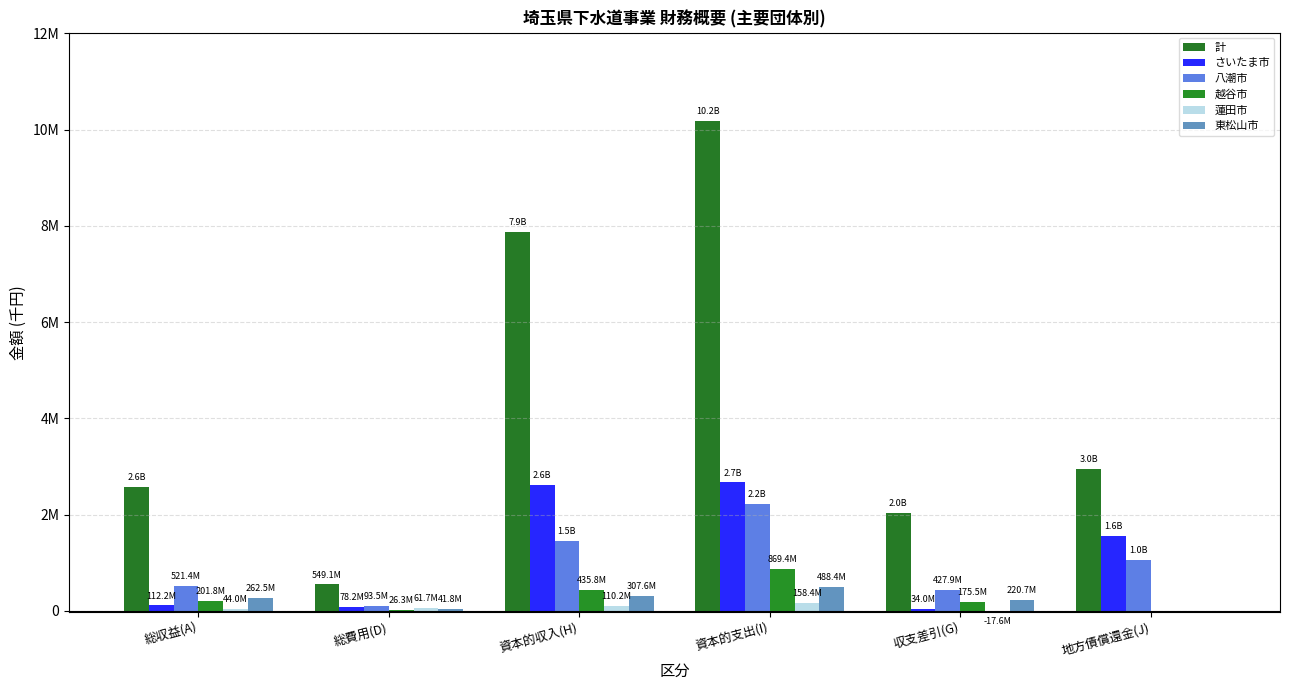

Reading left to right, what are all the values shown in this chart?

計: 2578023	549055	7883920	10184425	2028968	2956413
さいたま市: 112189	78164	2624255	2668735	34025	1557132
八潮市: 521438	93496	1457400	2228219	427942	1049700
越谷市: 201831	26290	435758	869443	175541	0
蓮田市: 44039	61660	110163	158367	-17621	0
東松山市: 262547	41832	307615	488362	220715	0